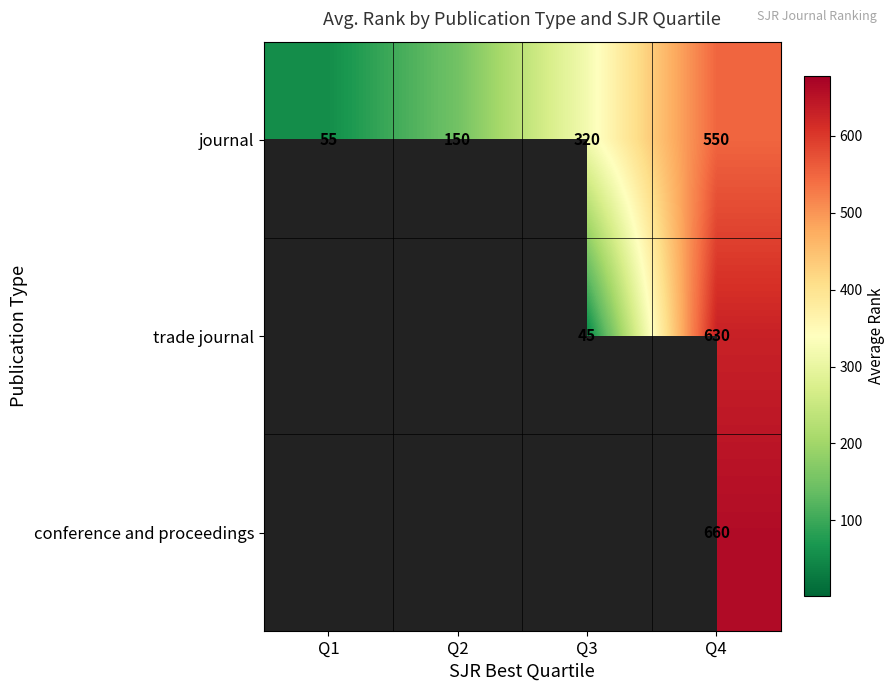

What is the spread (max minus min) of values at Q3?

275.0